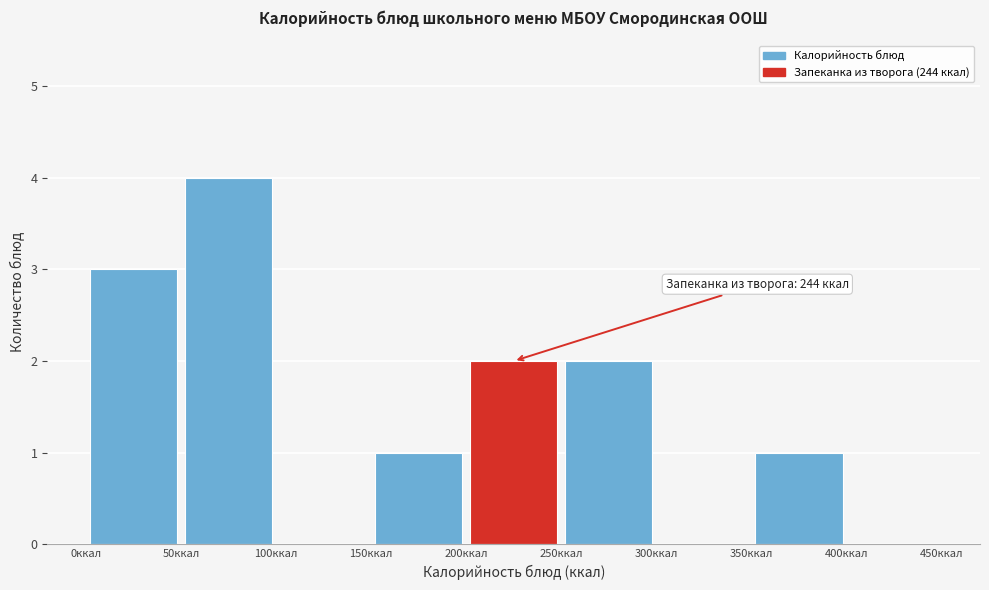

Which range on the x-axis has the tallest bar?

50 to 100